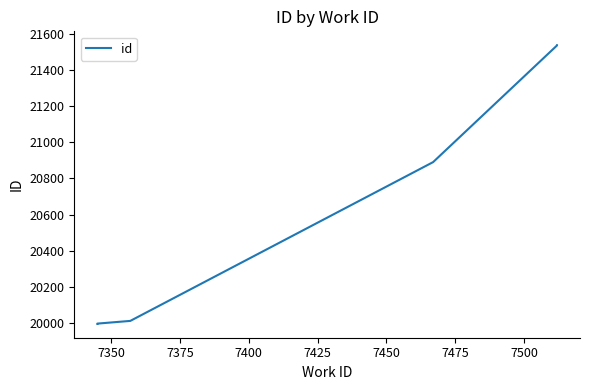

Does the chart display data point markers on the line(s)?

No